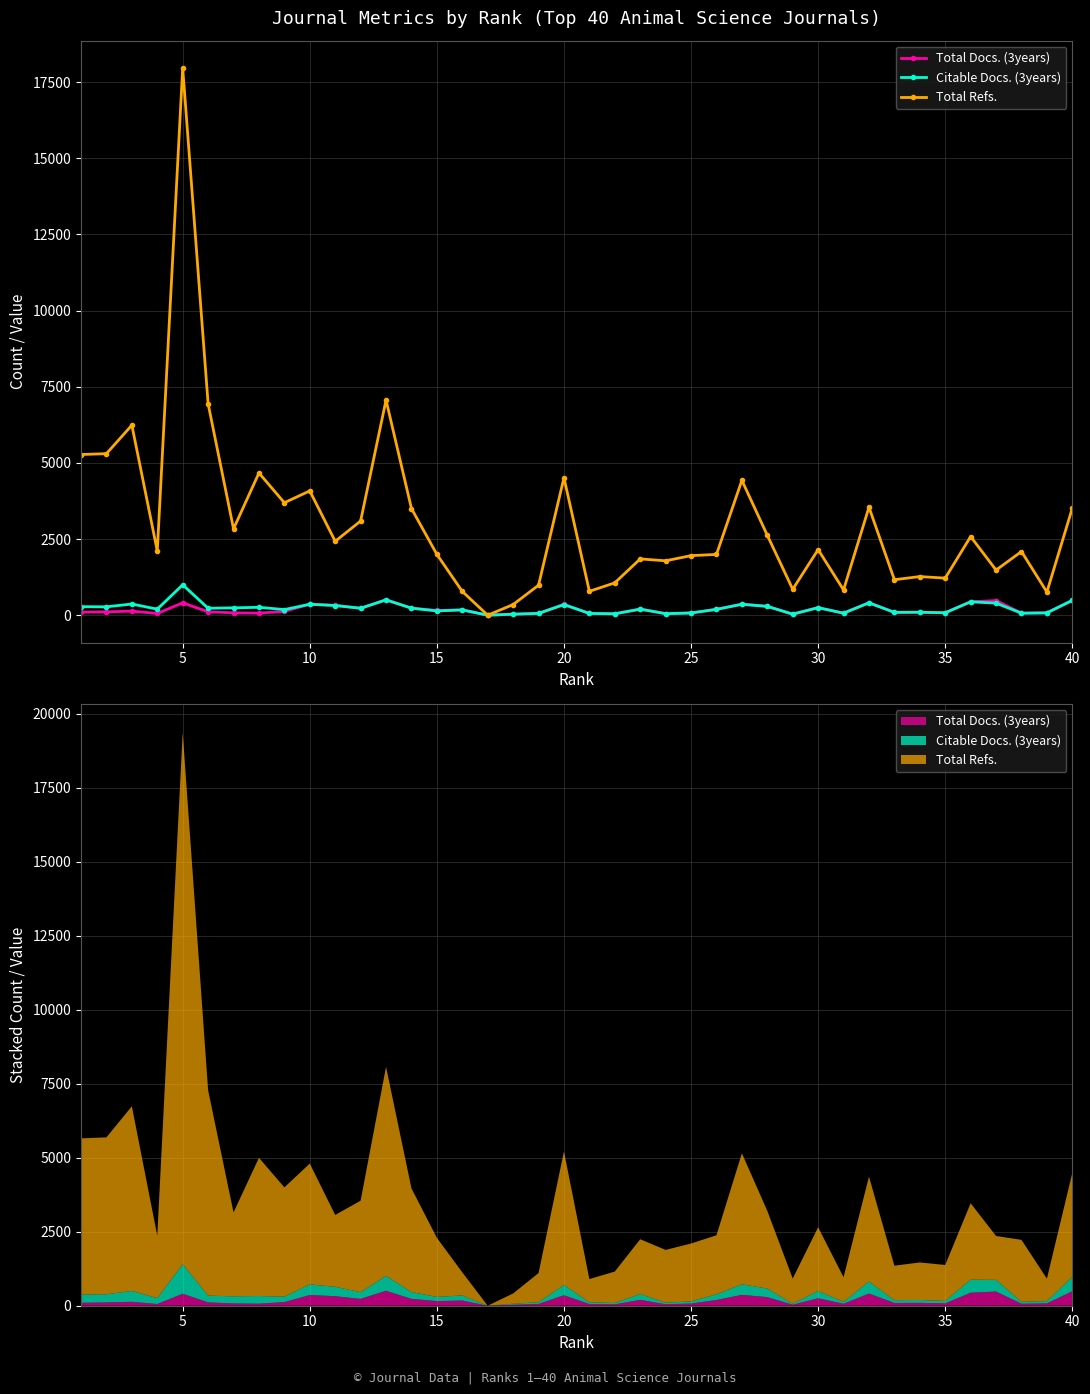

What is the highest value of the Total Refs. series?

17963